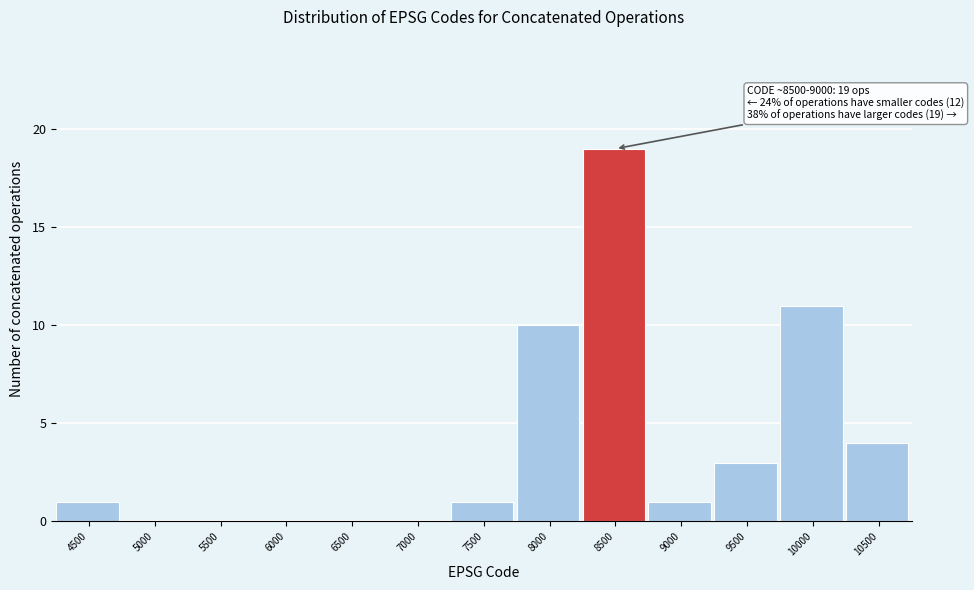

Reading left to right, list all the values displayed in this chart.

4500=1	5000=0	5500=0	6000=0	6500=0	7000=0	7500=1	8000=10	8500=19	9000=1	9500=3	10000=11	10500=4